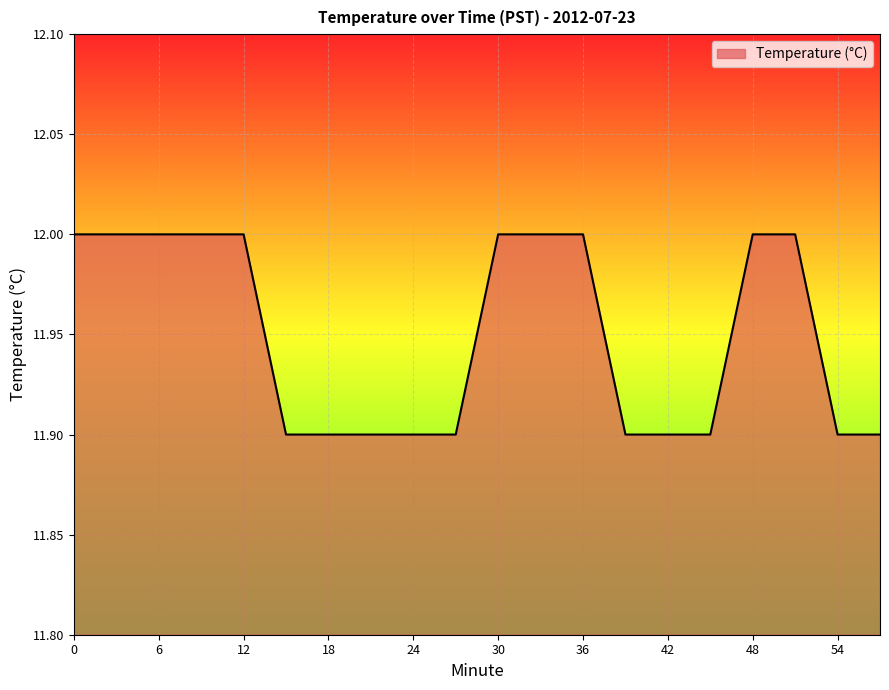

What is the greatest value displayed?

12.0